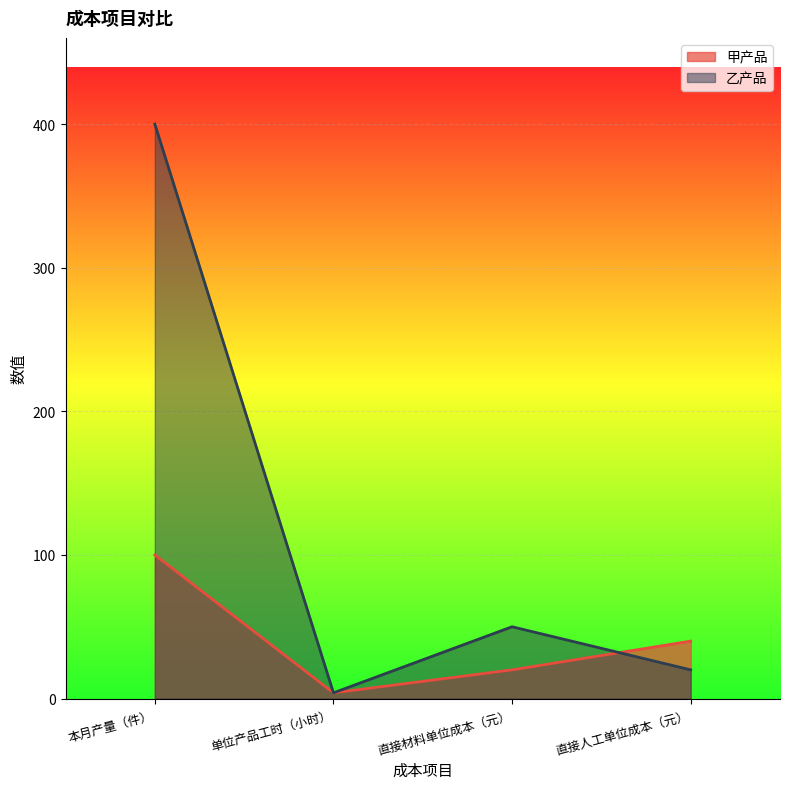

Rank the categories by 甲产品 value from lowest to highest.

单位产品工时（小时）, 直接材料单位成本（元）, 直接人工单位成本（元）, 本月产量（件）